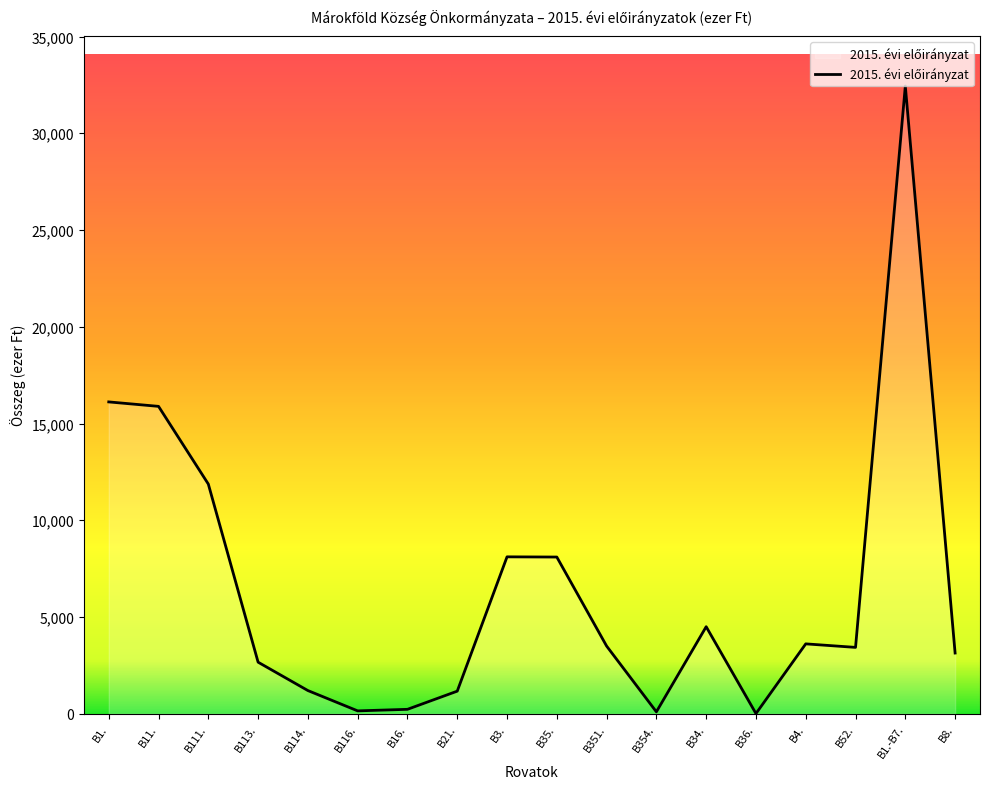

How many values are below 3500?

9